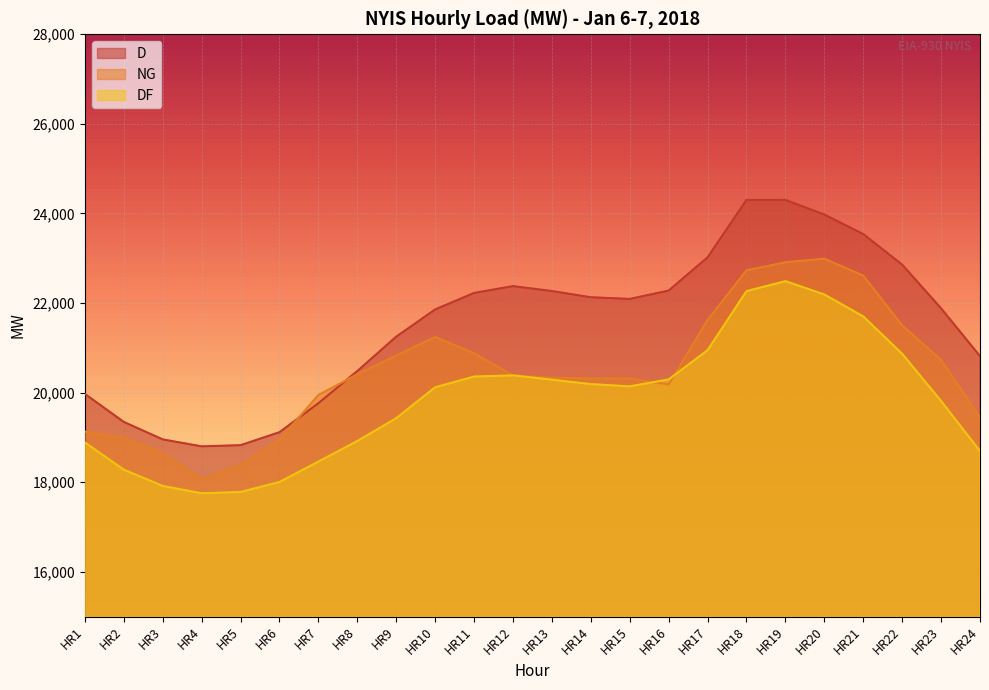

What is the value of the NG point at the 10th from the left?

21243